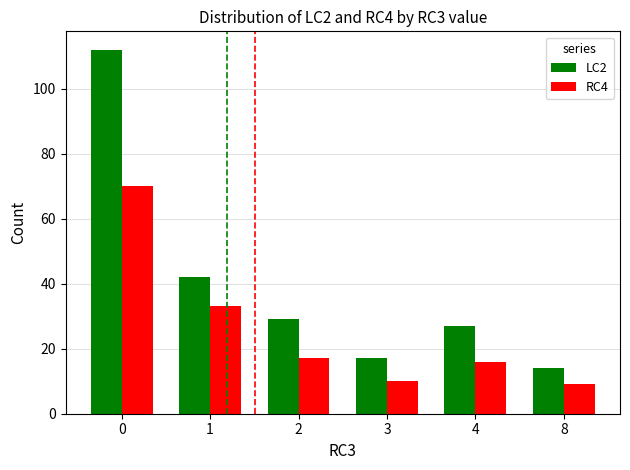

What are all the series names shown in the legend?

LC2, RC4